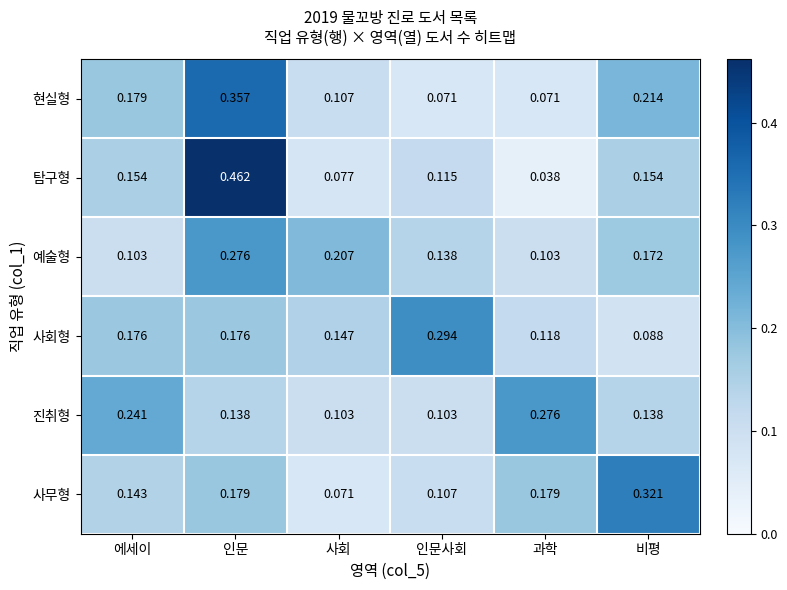

Which series has the largest range (max minus min)?

탐구형